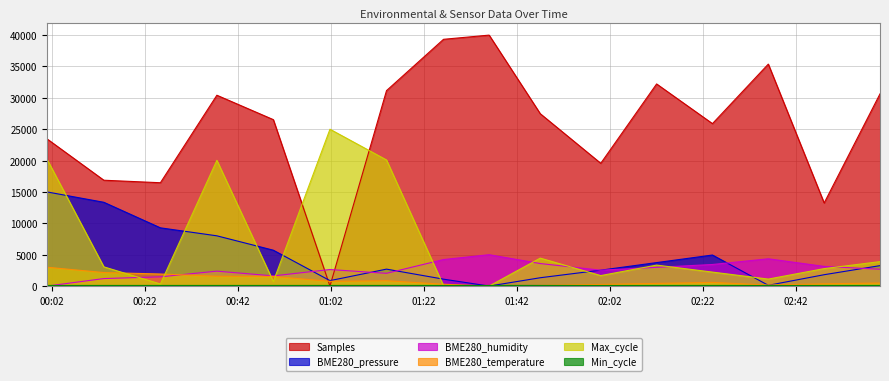

Which category has the highest value across all series?

2022/08/07 01:36:01